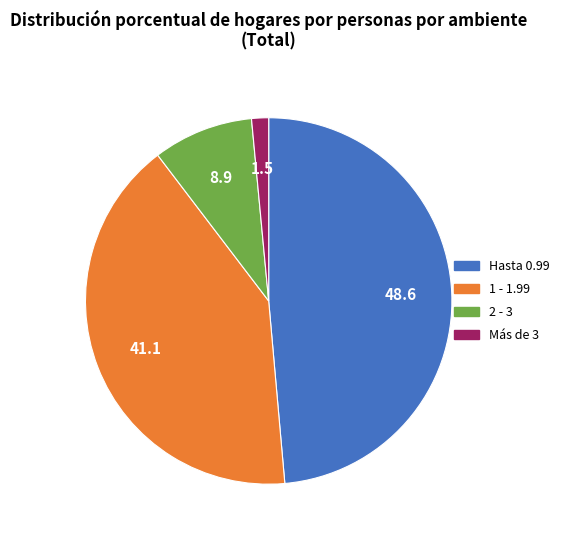

Is it true that Más de 3 is 11% of the pie?

False